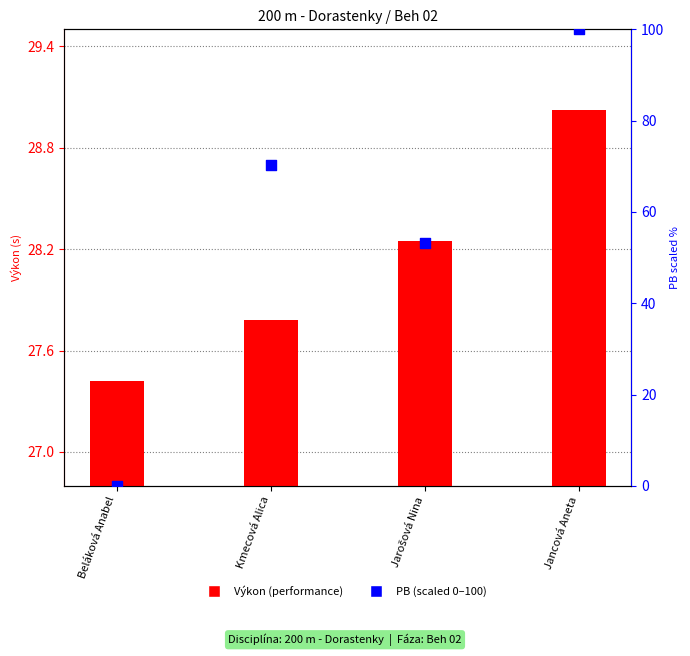

Which series has the largest total across all categories?

PB (scaled 0–100)